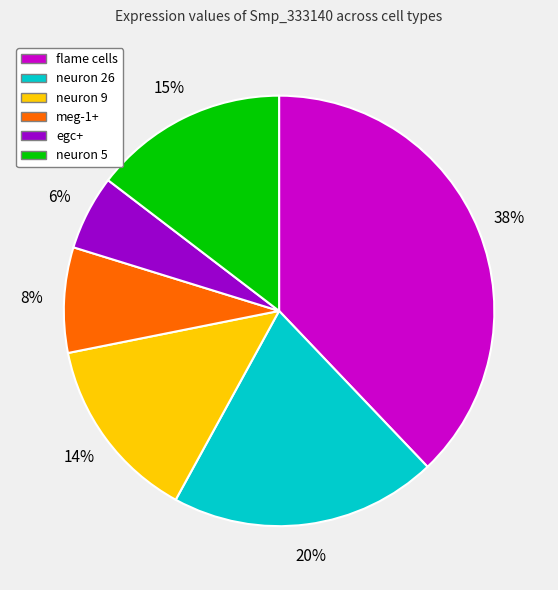

To the nearest percent, what percentage of the pie is egc+?

6%